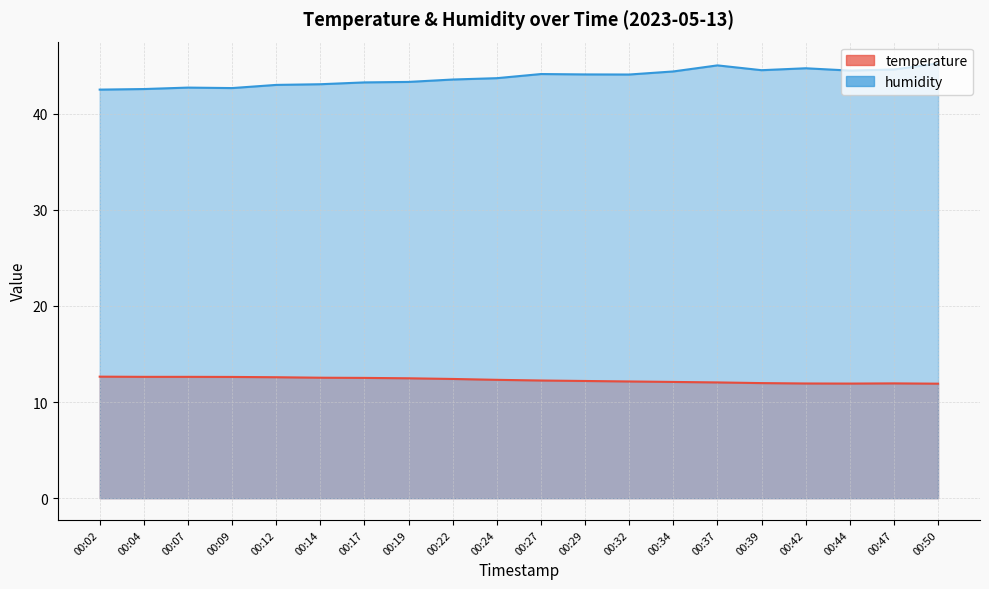

What is the minimum value for temperature?

11.9